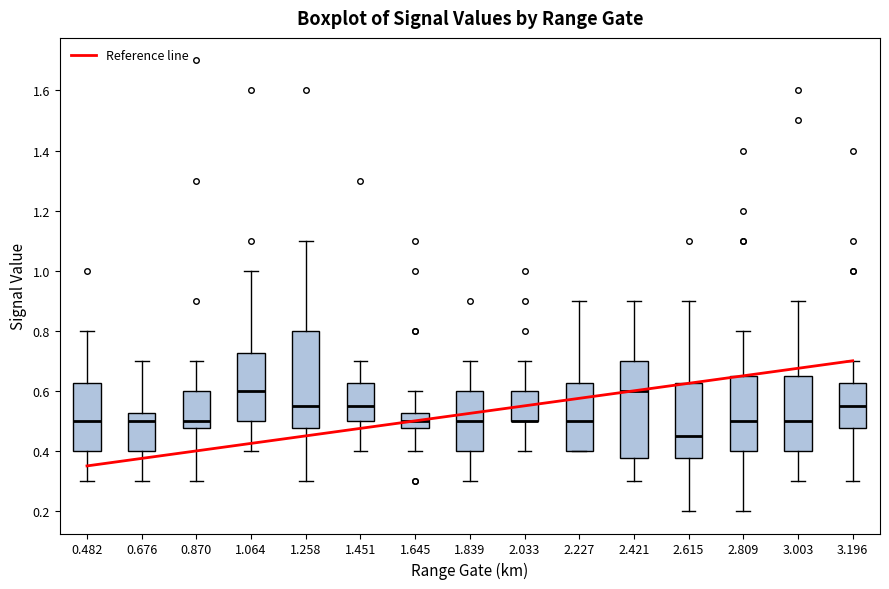

Reading left to right, read every box against the y-axis: the position of its median line, the range the box covers, and the ends of its whiskers. The values are not printed on the chart, so give them approximately, as read against the axis.

0.482: median 0.50, box 0.40 to 0.62, whiskers 0.30 to 0.80
0.676: median 0.50, box 0.40 to 0.52, whiskers 0.30 to 0.70
0.870: median 0.50, box 0.48 to 0.60, whiskers 0.30 to 0.70
1.064: median 0.60, box 0.50 to 0.72, whiskers 0.40 to 1.00
1.258: median 0.56, box 0.48 to 0.80, whiskers 0.30 to 1.10
1.451: median 0.56, box 0.50 to 0.62, whiskers 0.40 to 0.70
1.645: median 0.50, box 0.48 to 0.52, whiskers 0.40 to 0.60
1.839: median 0.50, box 0.40 to 0.60, whiskers 0.30 to 0.70
2.033: median 0.50 (drawn on the box's lower edge), box 0.50 to 0.60, whiskers 0.40 to 0.70
2.227: median 0.50, box 0.40 to 0.62, whiskers 0.40 to 0.90
2.421: median 0.60, box 0.38 to 0.70, whiskers 0.30 to 0.90
2.615: median 0.46, box 0.38 to 0.62, whiskers 0.20 to 0.90
2.809: median 0.50, box 0.40 to 0.66, whiskers 0.20 to 0.80
3.003: median 0.50, box 0.40 to 0.66, whiskers 0.30 to 0.90
3.196: median 0.56, box 0.48 to 0.62, whiskers 0.30 to 0.70